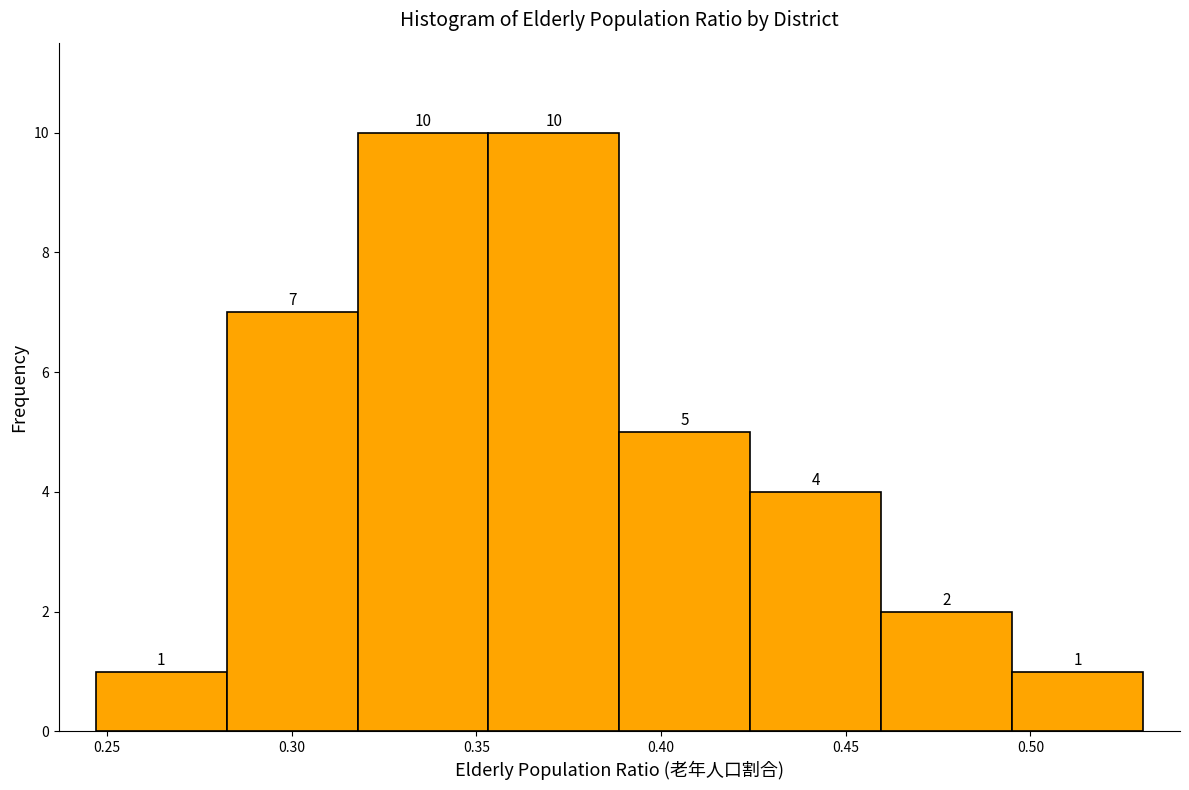

What is the height of the bar covering 0.460 to 0.495 on the x-axis? The bar edges are not printed on the chart, so give them approximately, as read against the axis.

2